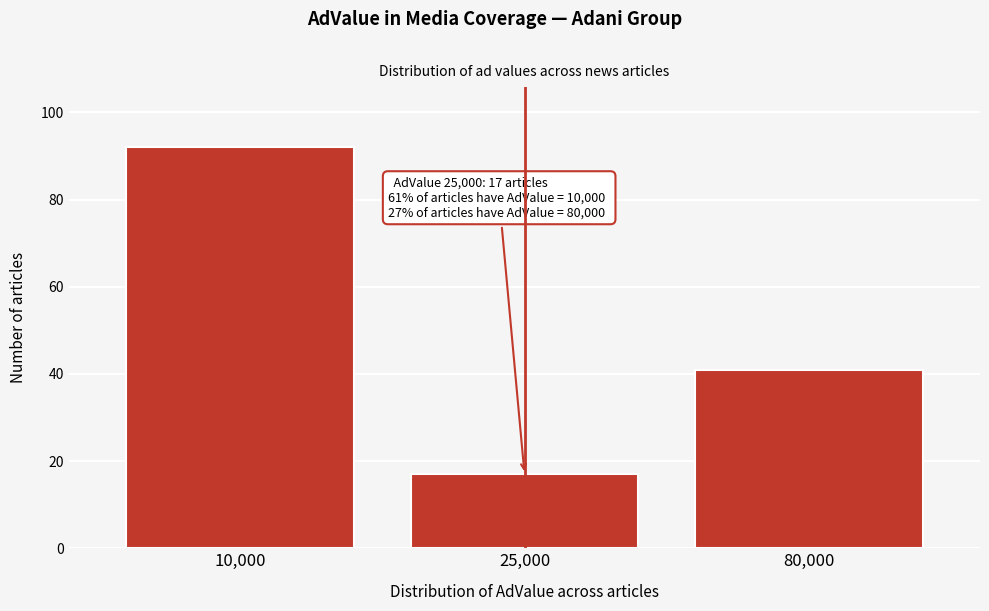

Reading right to left, list all the values displayed in this chart.

41	17	92